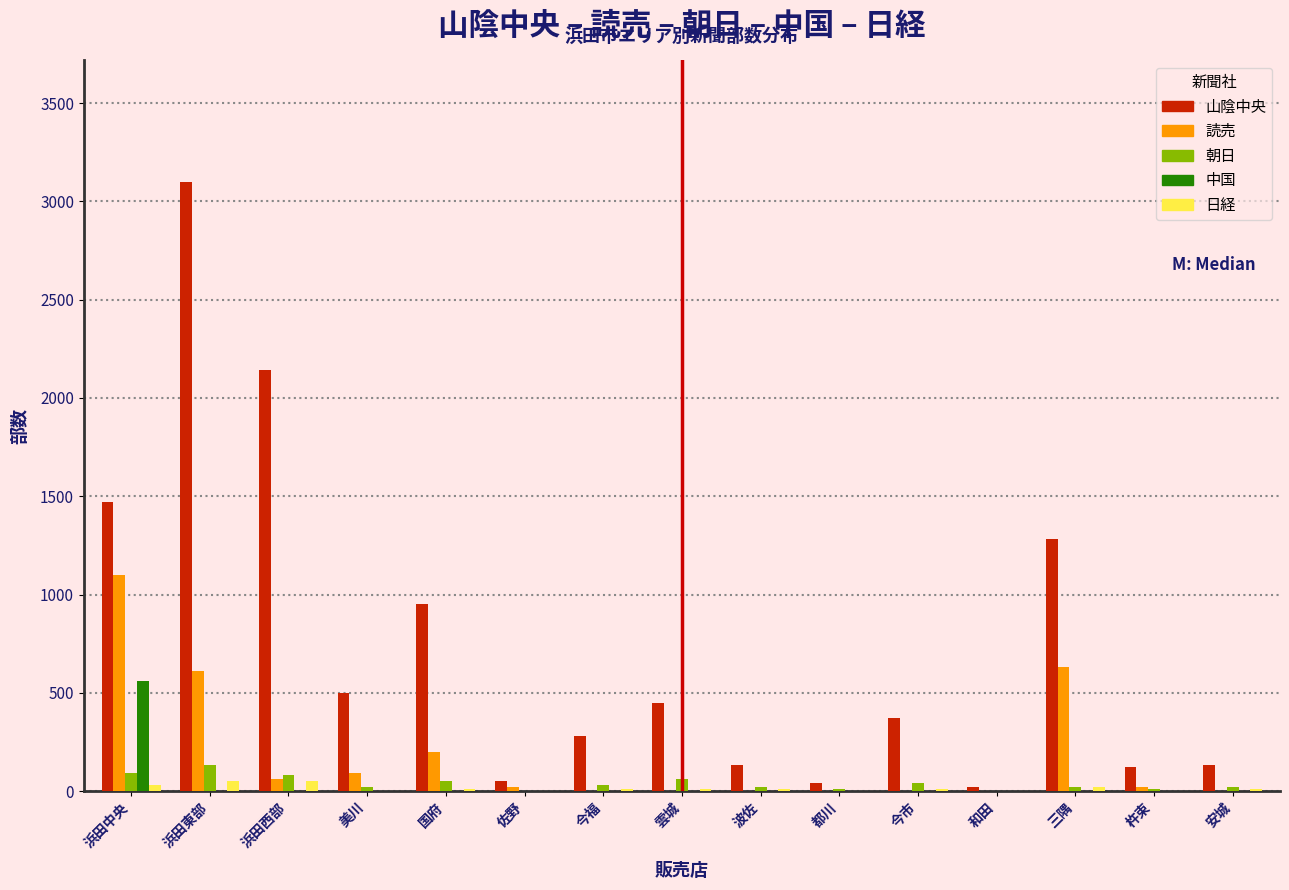

At which category is the sum across all series the highest?

浜田東部